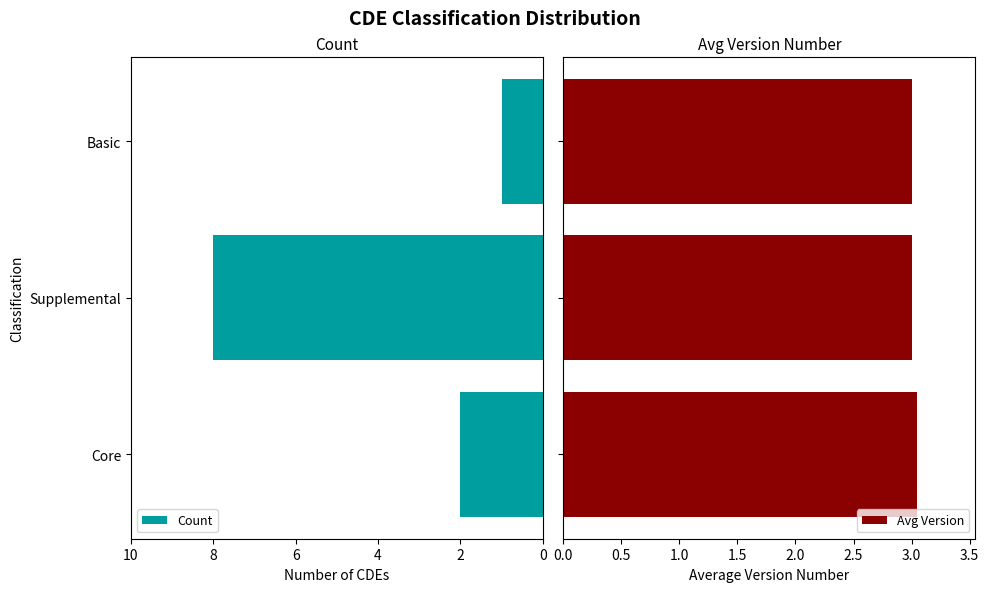

Count the Count values in the range 1 to 8.

3